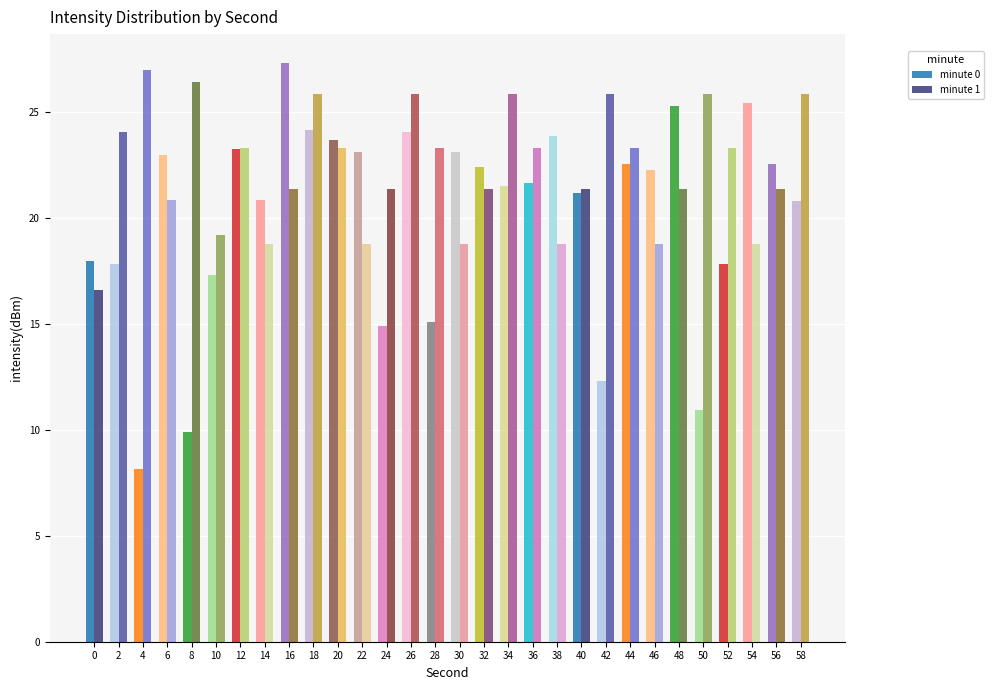

The minute 1 series shows 32.2 at 14. True or false?

False